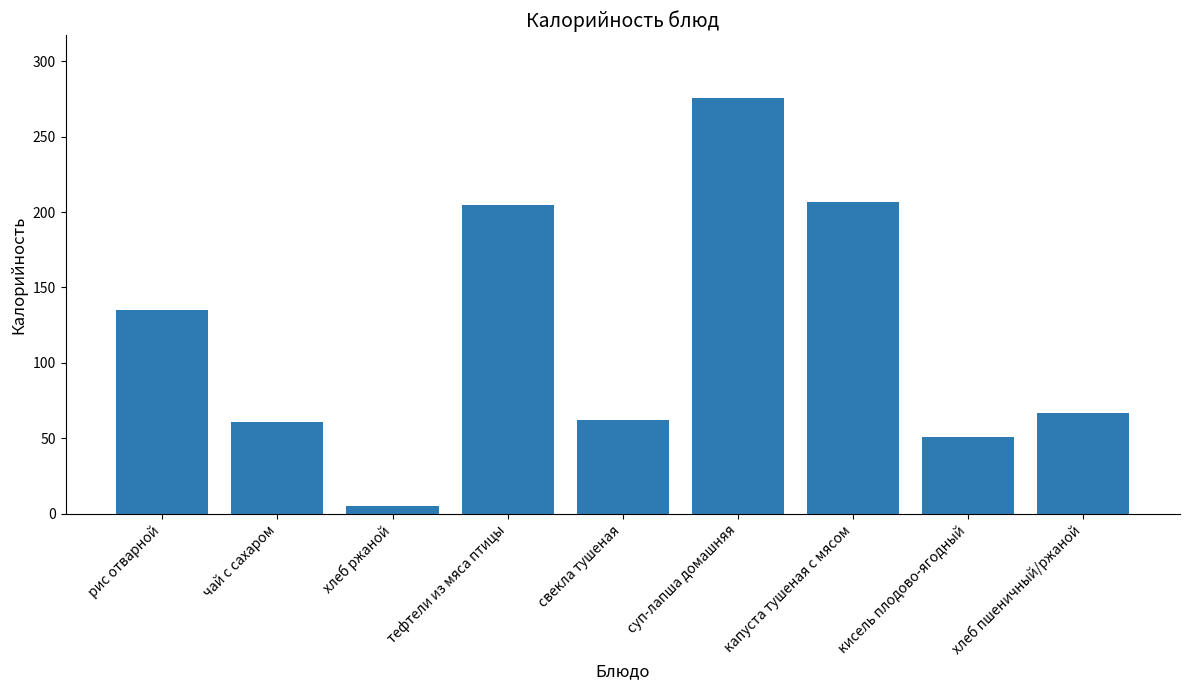

What is the ratio of the value at свекла тушеная to the value at тефтели из мяса птицы?

0.3